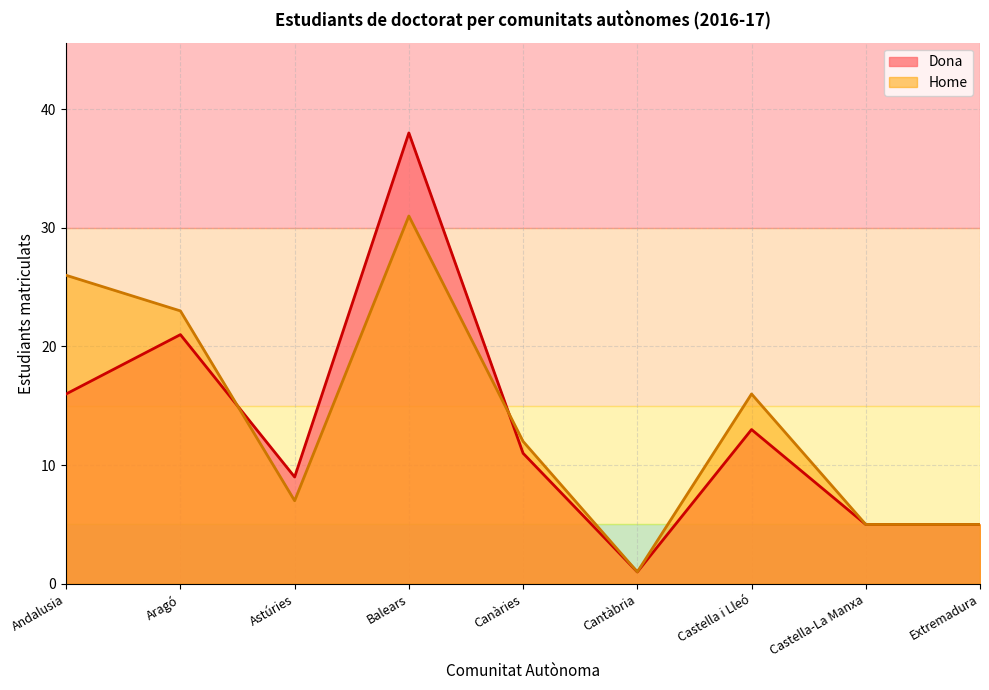

True or false: Home and Dona cross at least once.

True